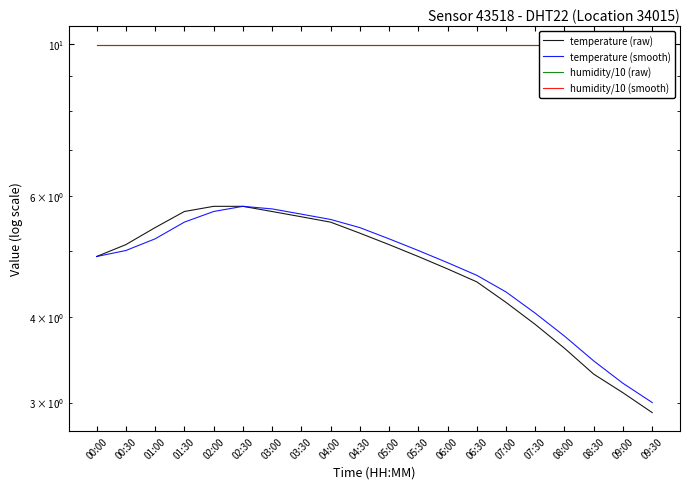

Rank the series by their maximum value, from lowest to highest.

temperature (raw), temperature (smooth), humidity/10 (raw), humidity/10 (smooth)